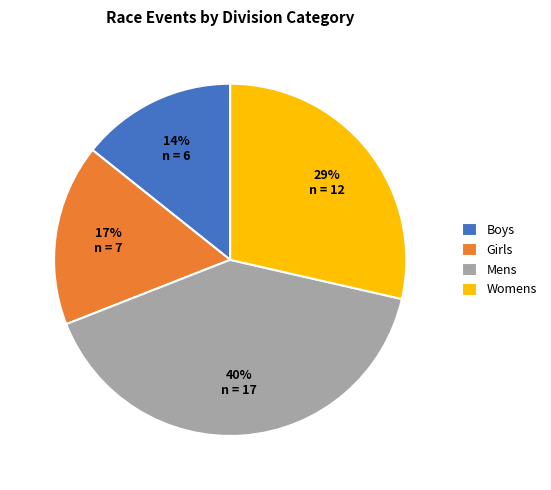

What is the smallest slice in the pie chart?

Boys